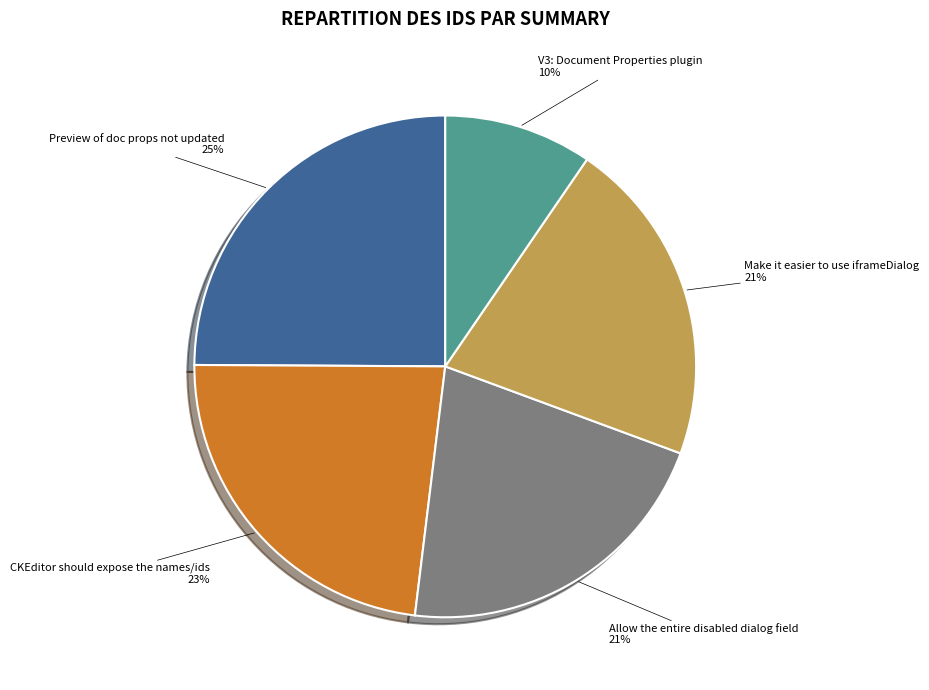

Is there a majority slice in this chart?

No